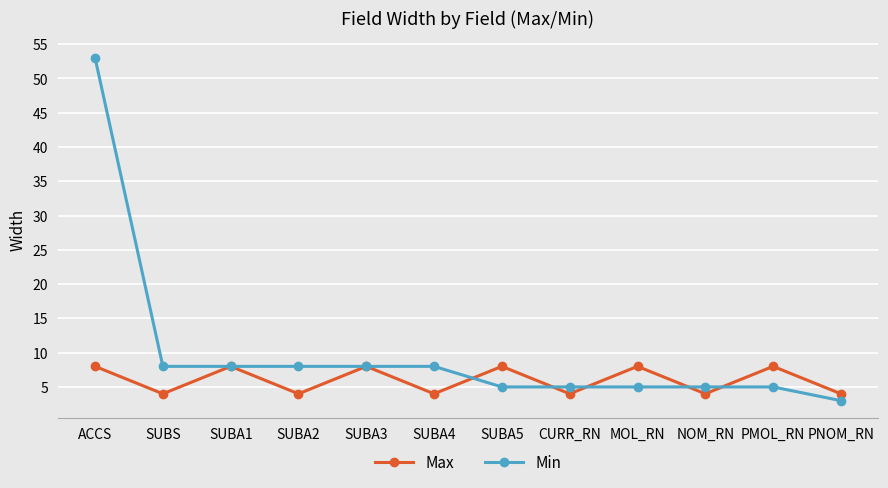

Rank the series at MOL_RN from lowest to highest value.

Min, Max